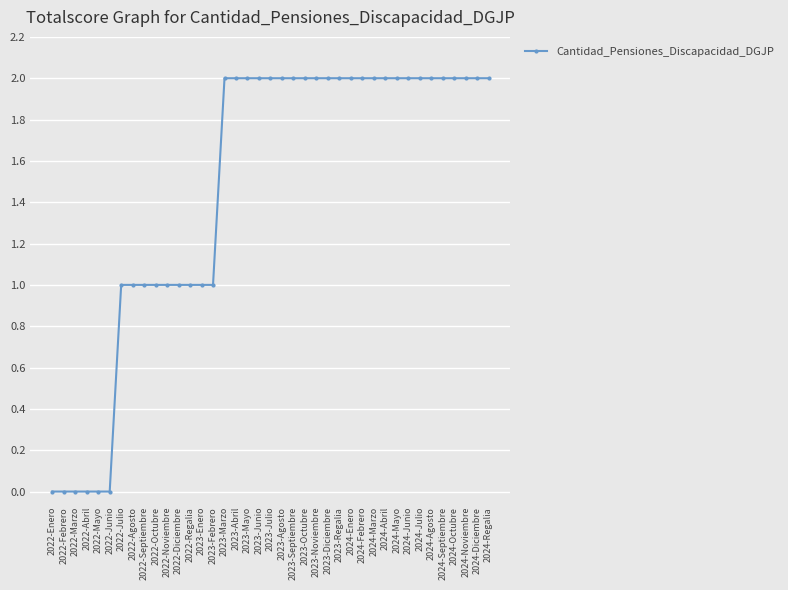

The value at 2022-Septiembre is 1. True or false?

True